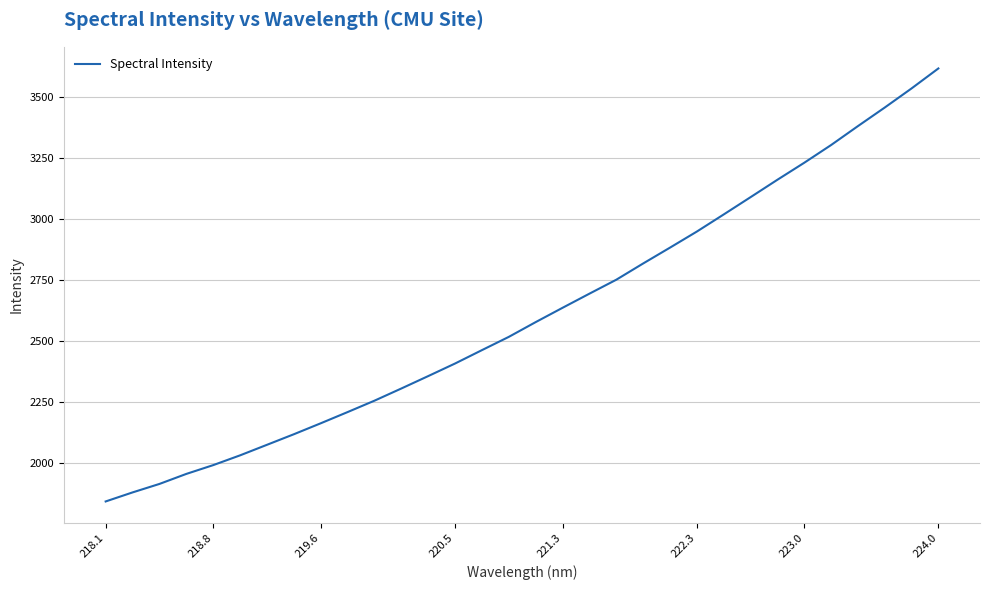

What is the smallest value displayed?

1842.0